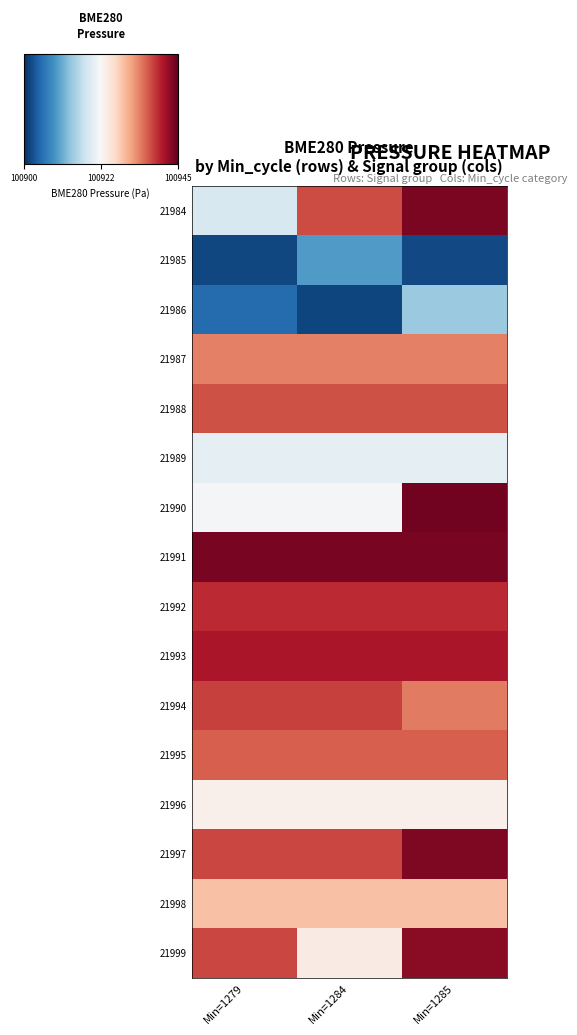

Which series has the largest total across all categories?

21991